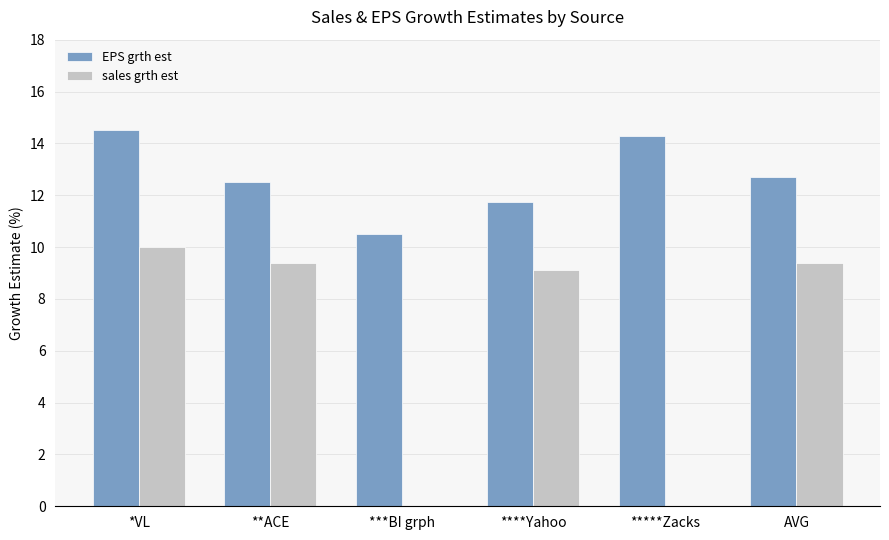

What are all the series names shown in the legend?

EPS grth est, sales grth est